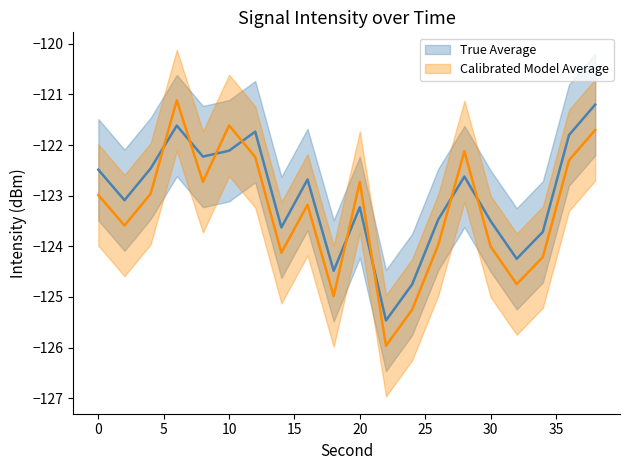

Is it true that True Average Lower equals -124.6 at 14?

True